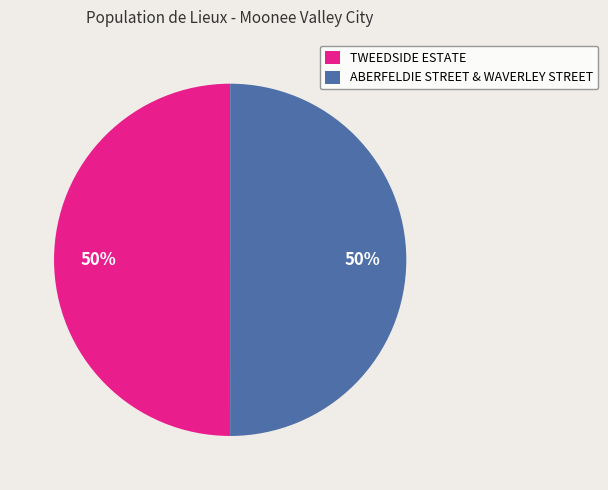

To the nearest percent, what portion does TWEEDSIDE ESTATE represent?

50%